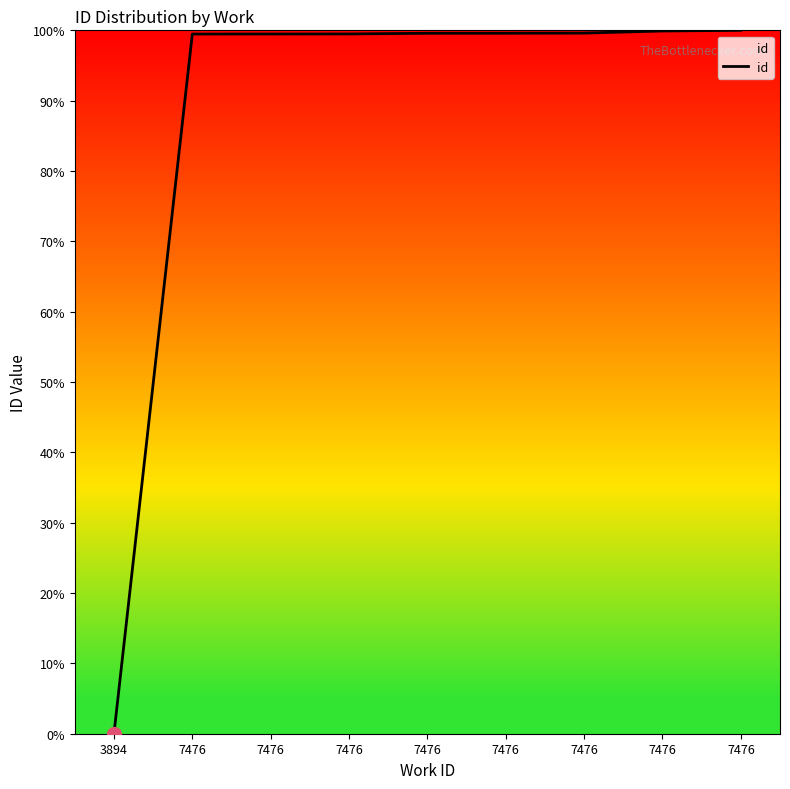

Is this an area chart (filled region under the line)?

No